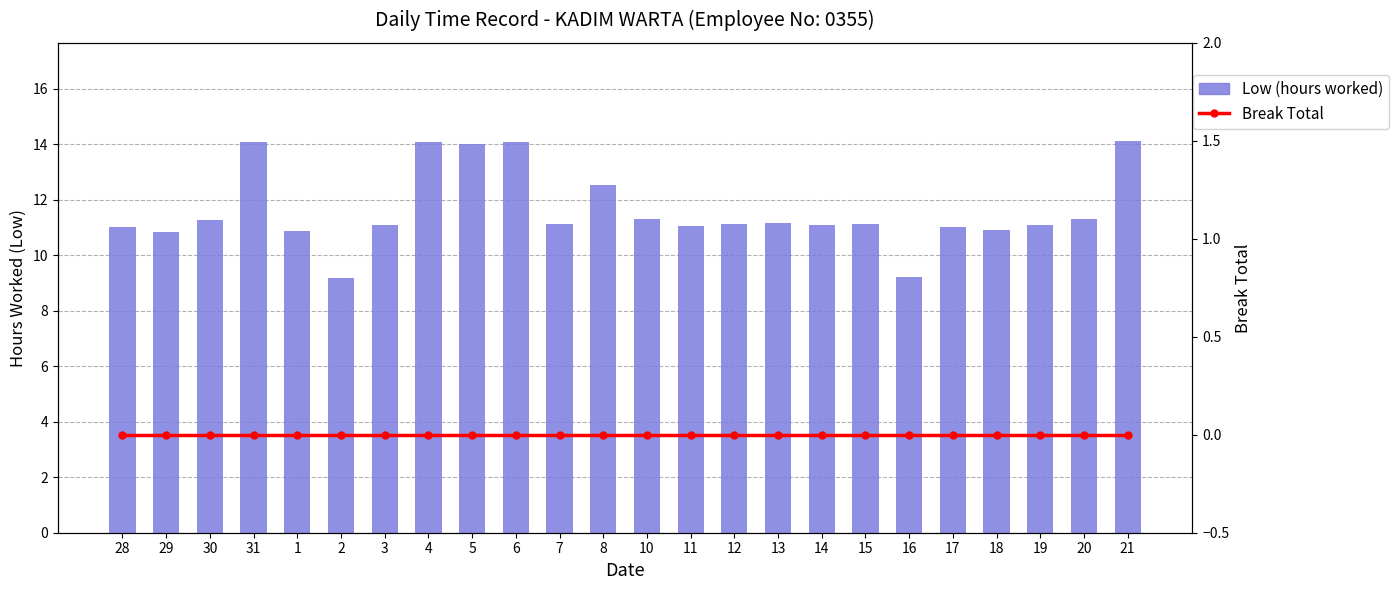

What is the difference between the maximum and minimum values in the Low (hours worked) series?

5.0